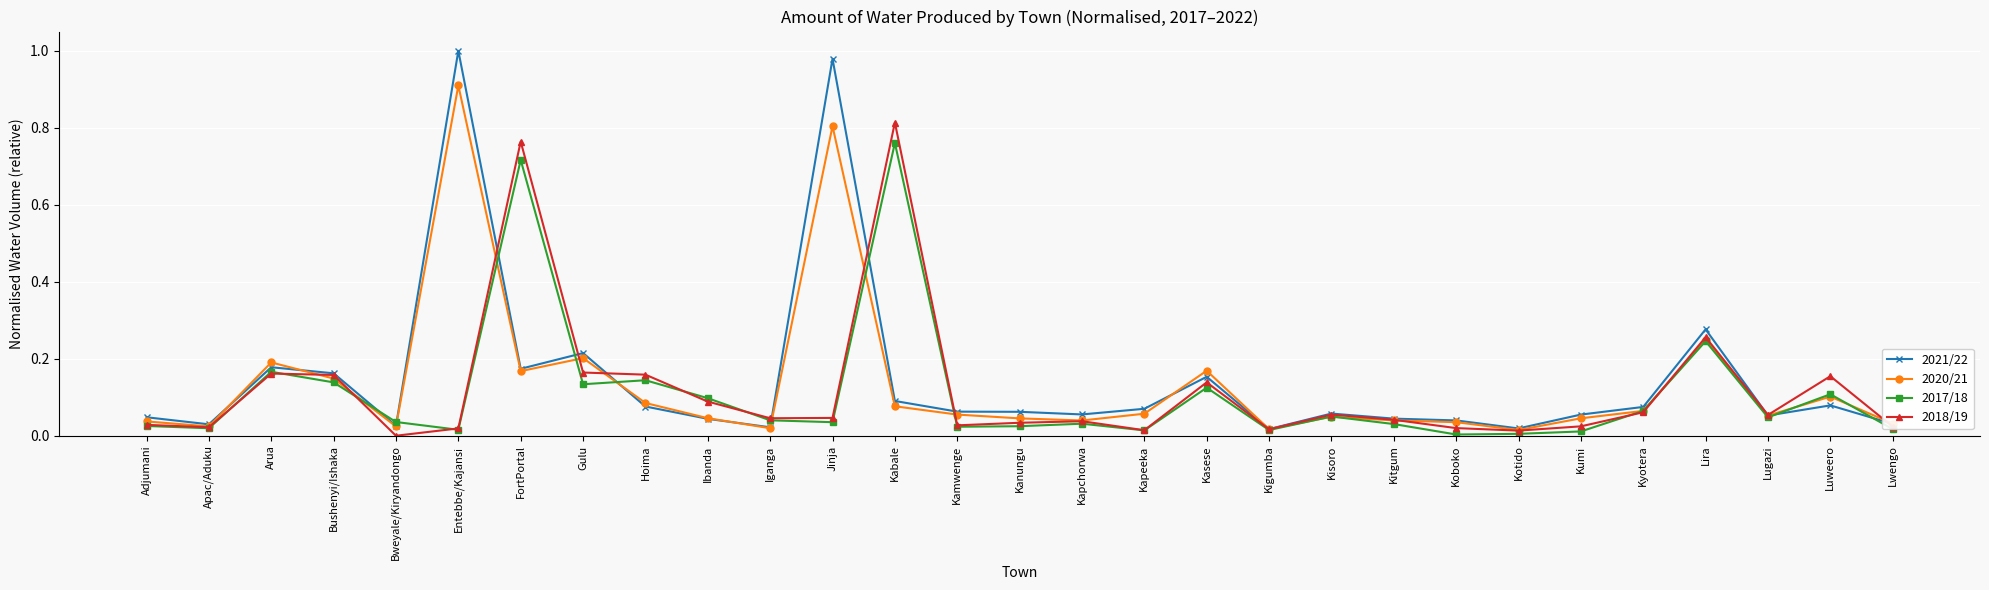

What is the label of the 12th point from the right?

Kasese